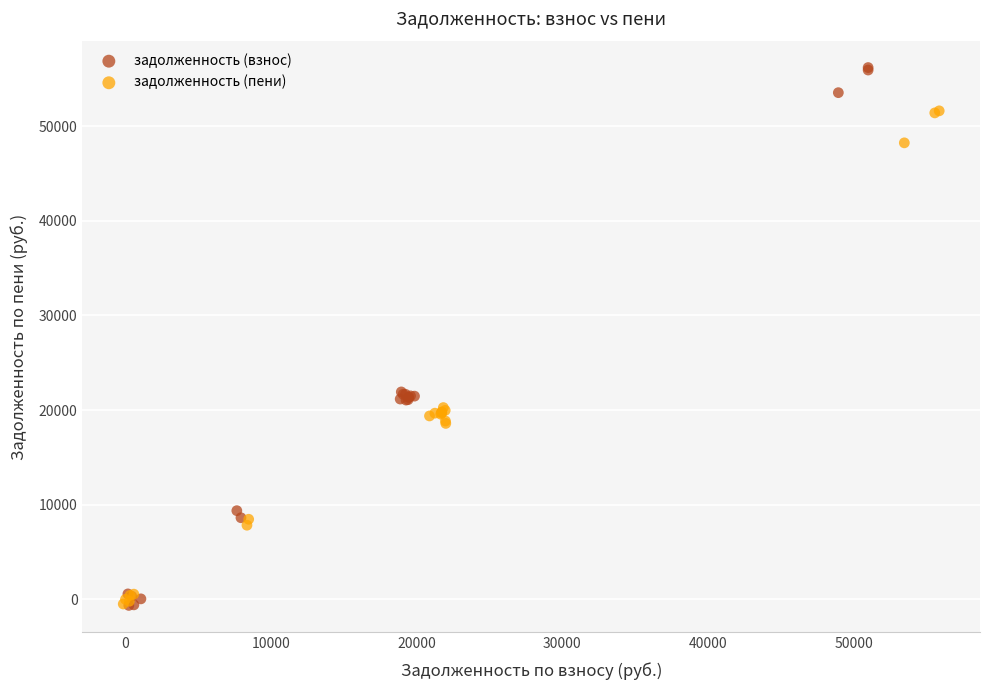

Which series has the largest Y range (max minus min)?

задолженность (взнос)